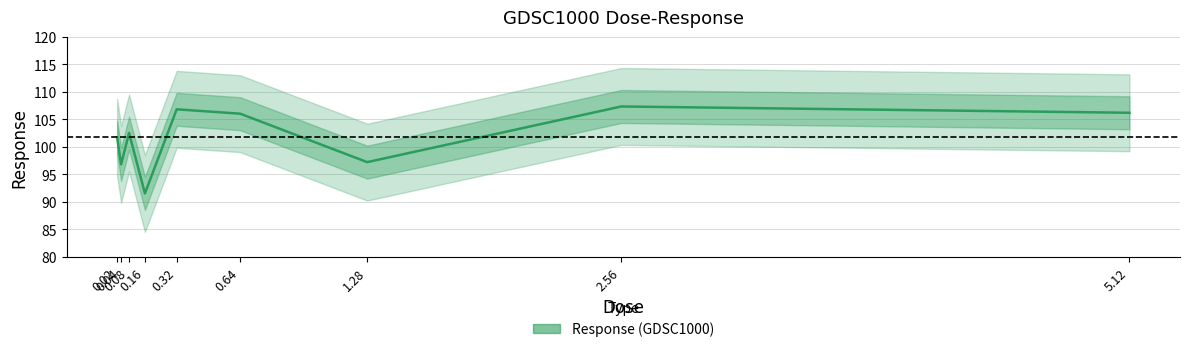

At which category does the data reach its first local peak?

0.08